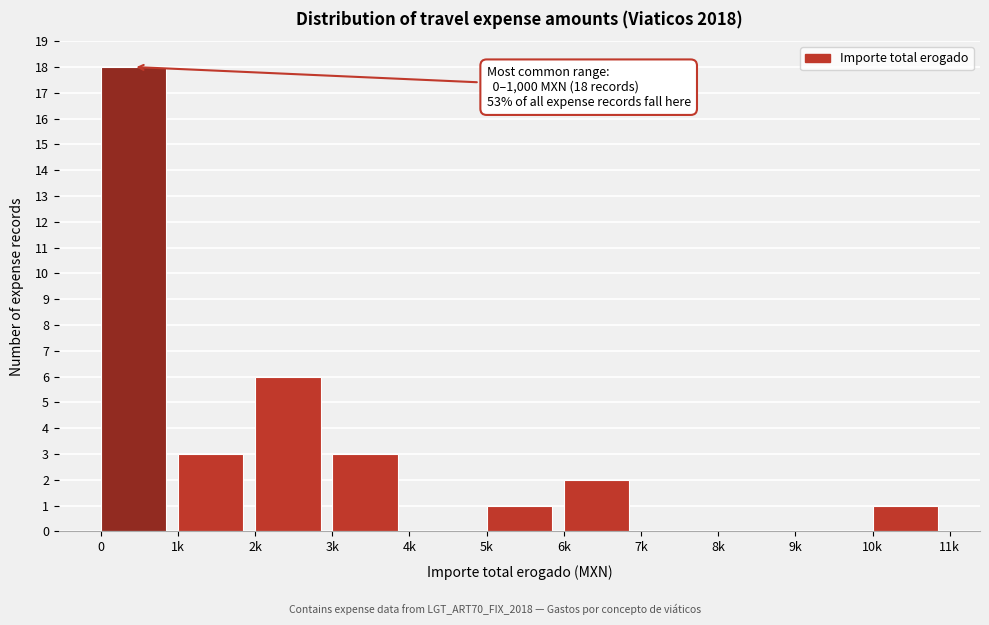

Reading left to right, transcribe all the data shown in this chart.

0=18	1k=3	2k=6	3k=3	4k=0	5k=1	6k=2	7k=0	8k=0	9k=0	10k=1